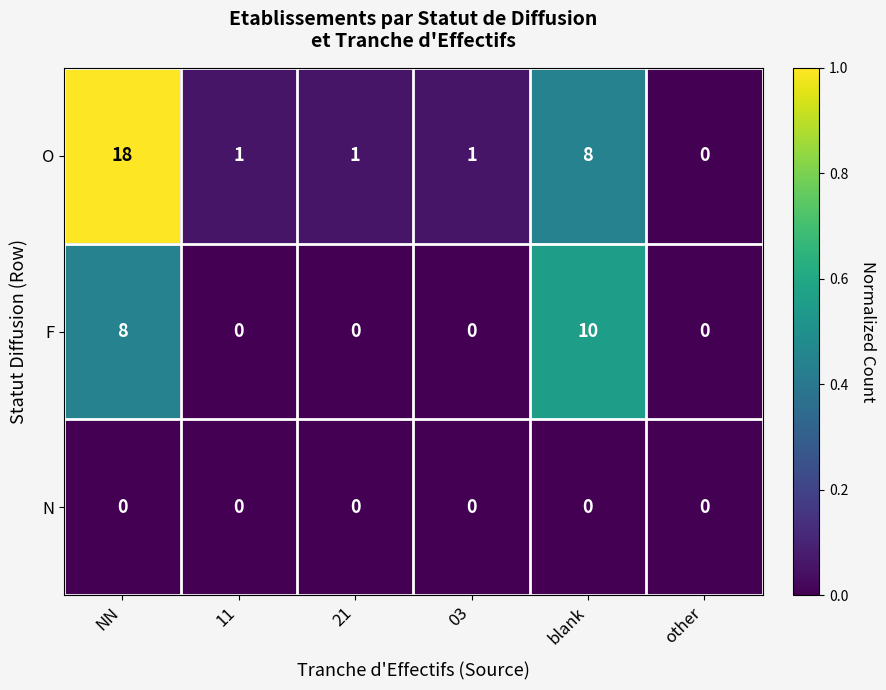

At which category is the sum across all series the highest?

NN